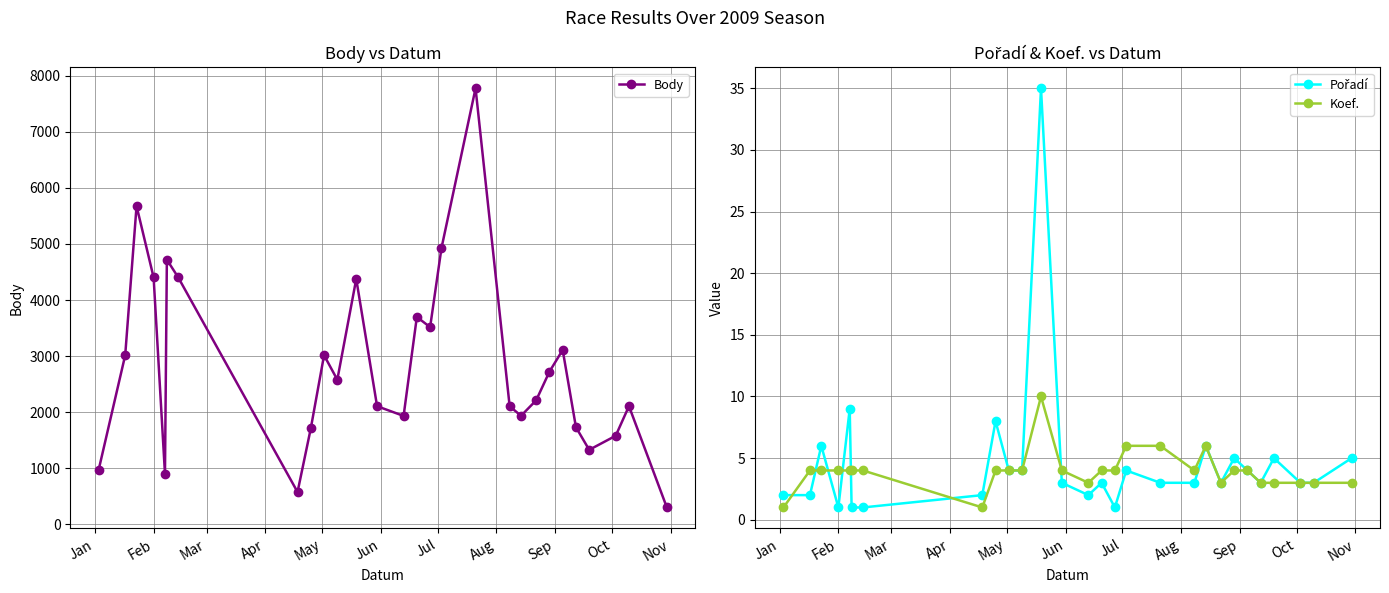

What is the highest value of the Koef. series?

10